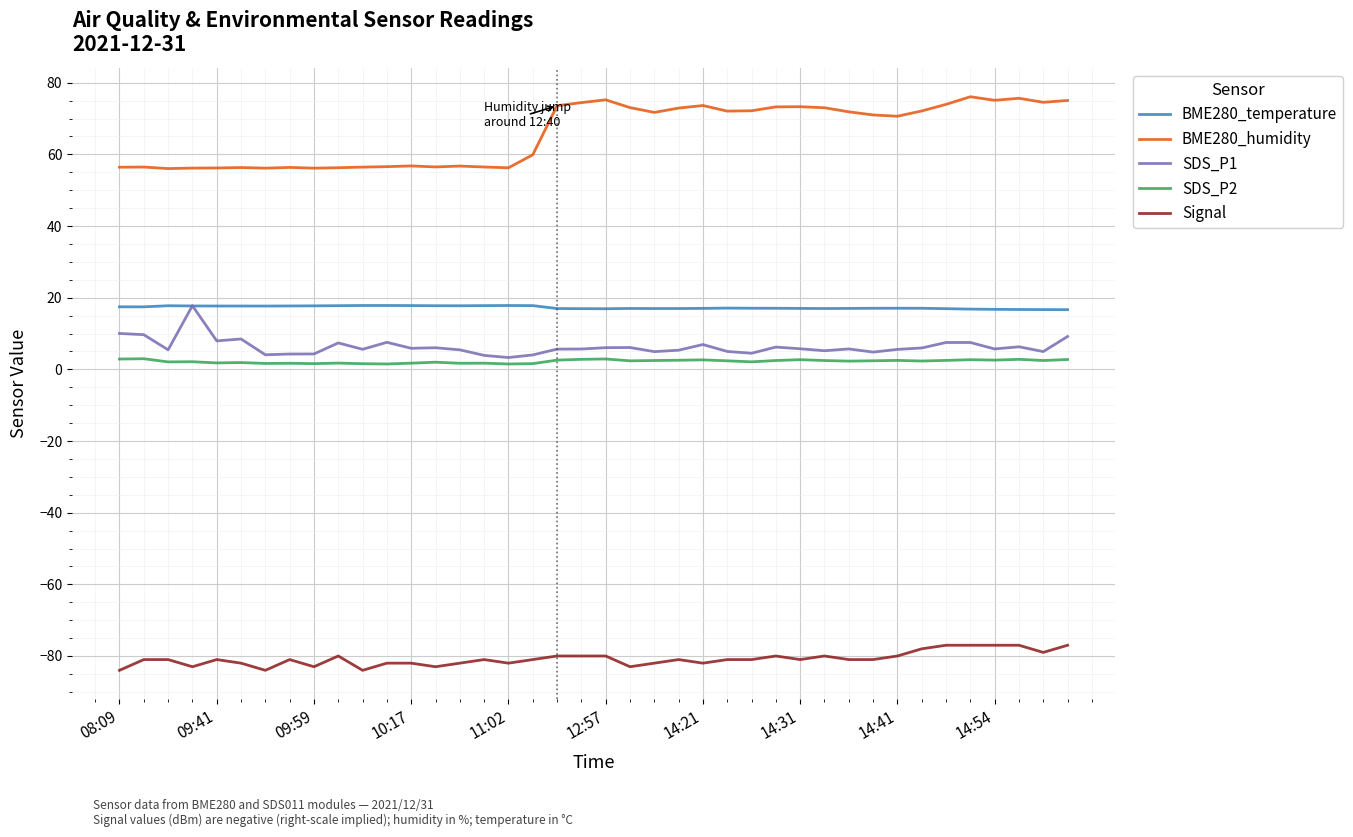

Which series has the largest total across all categories?

BME280_humidity